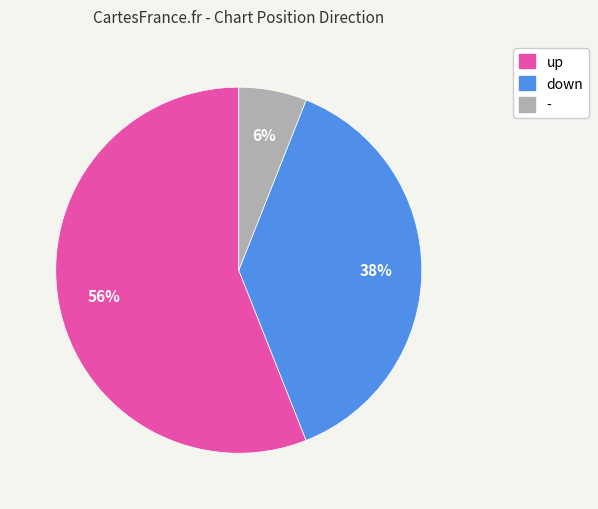

Which category has the biggest portion of the pie?

up